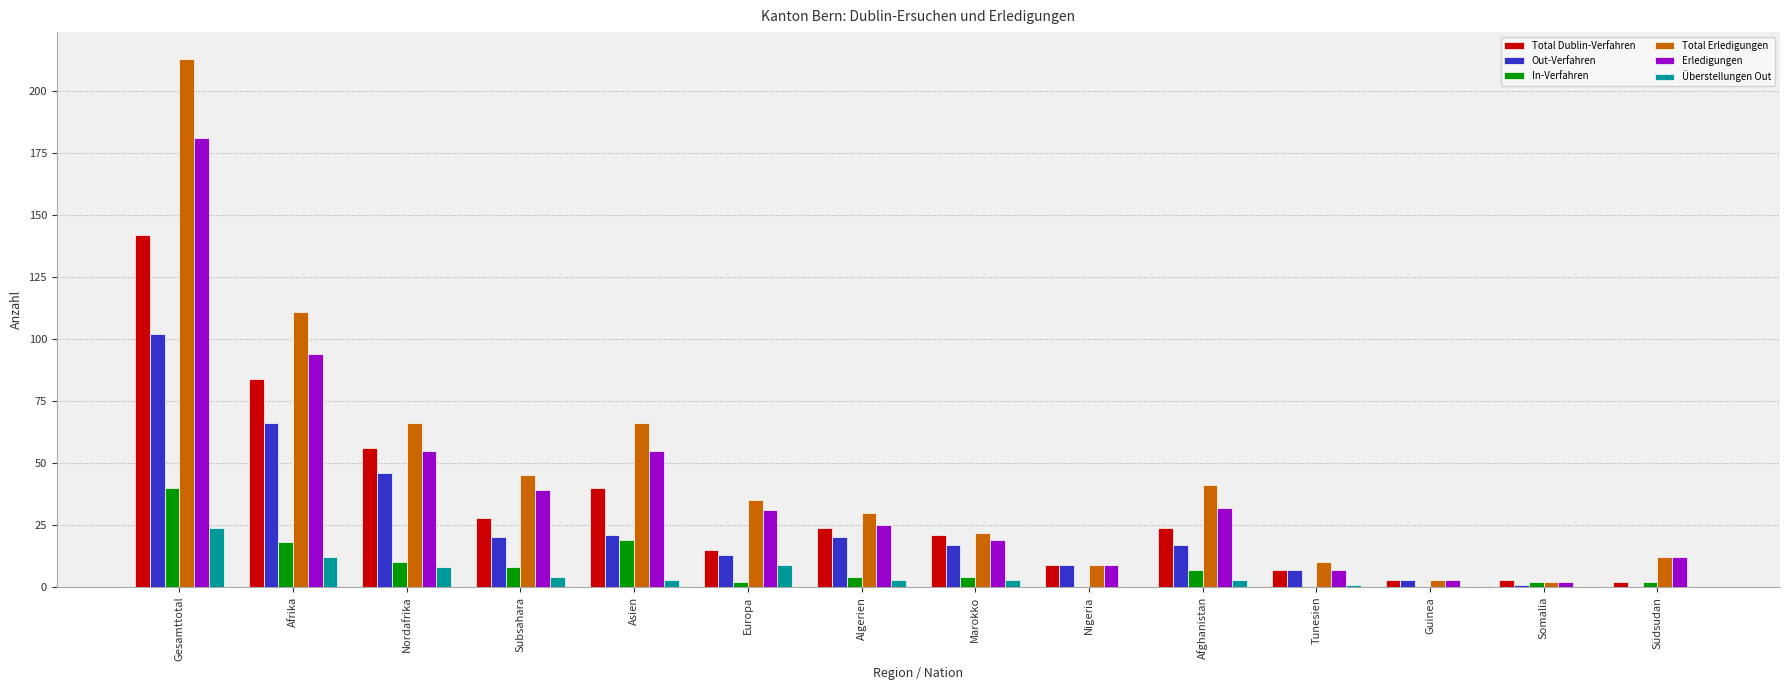

At which label does In-Verfahren first exceed 4?

Gesamttotal